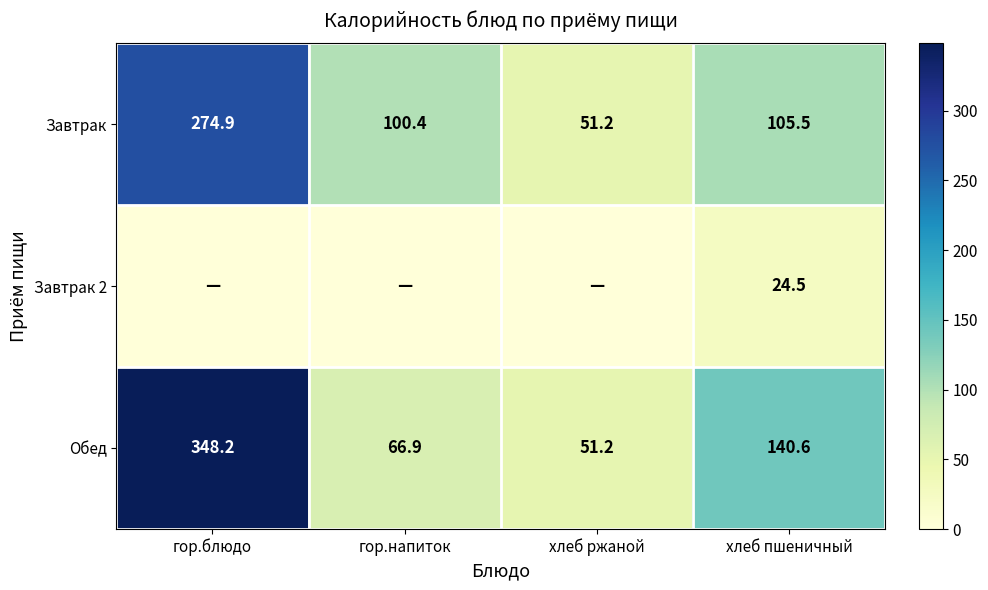

Is it true that Обед equals 182.6 at гор.блюдо?

False